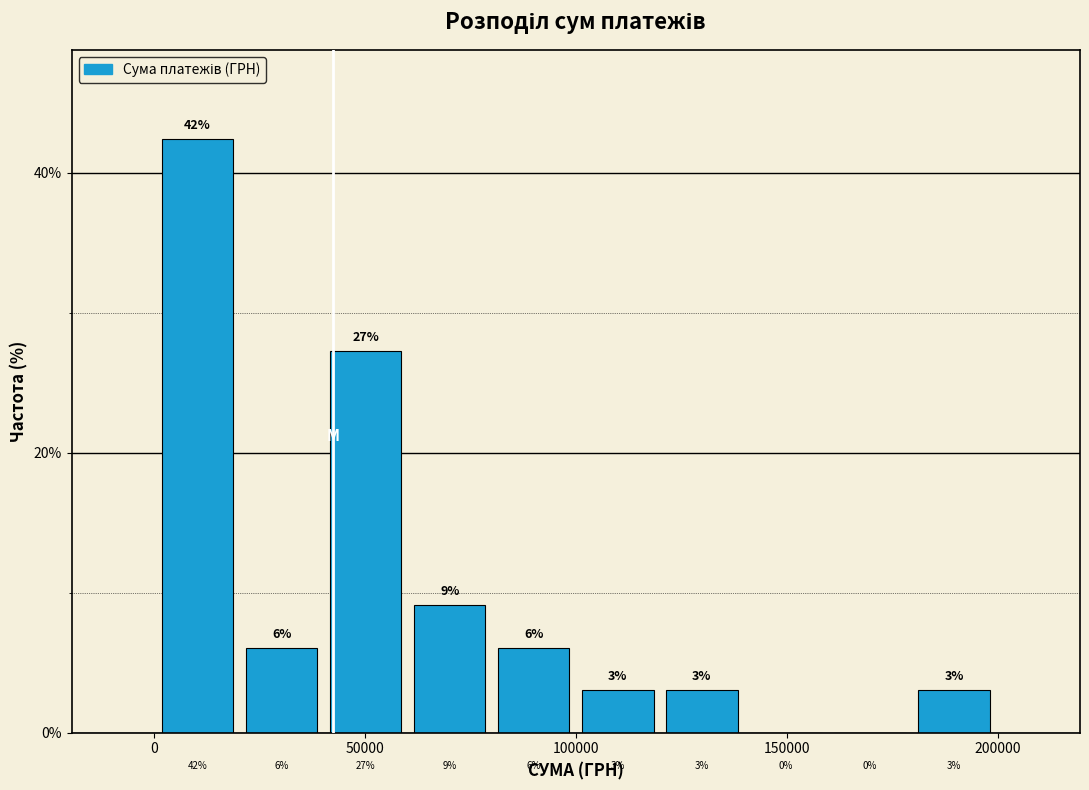

Around what value on the x-axis is the tallest bar? Give the approximate position of its centre, as read against the axis.

10000